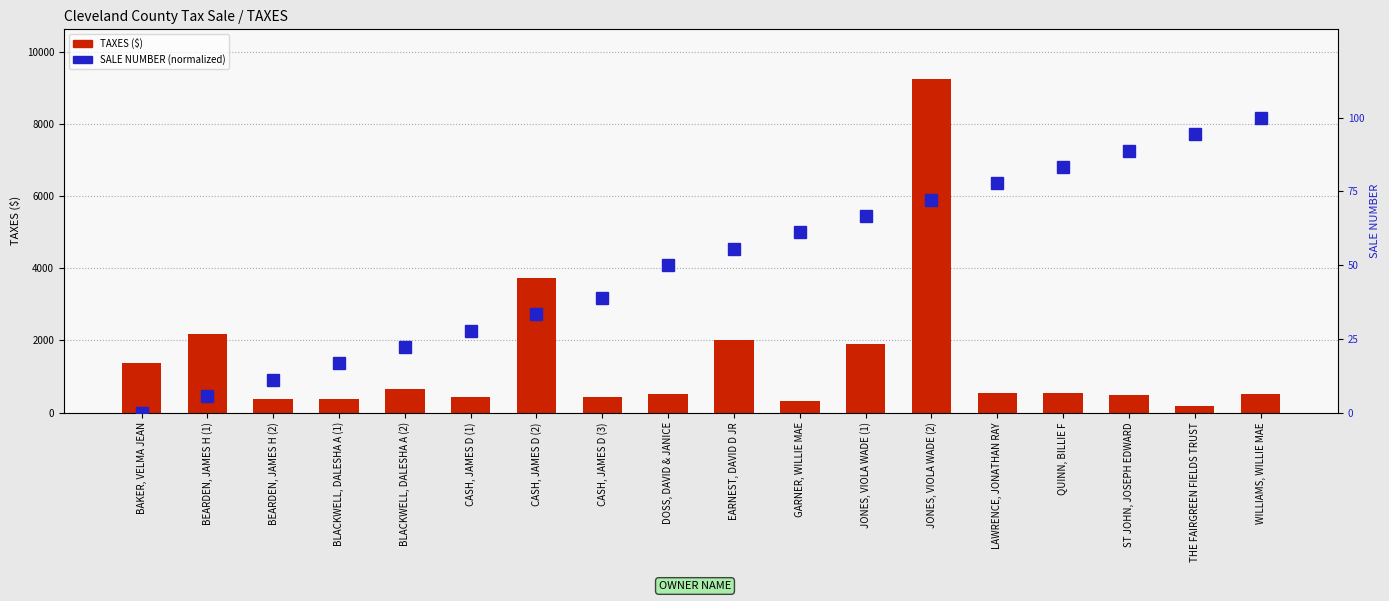

What is the total value across all series at LAWRENCE, JONATHAN RAY?

618.4